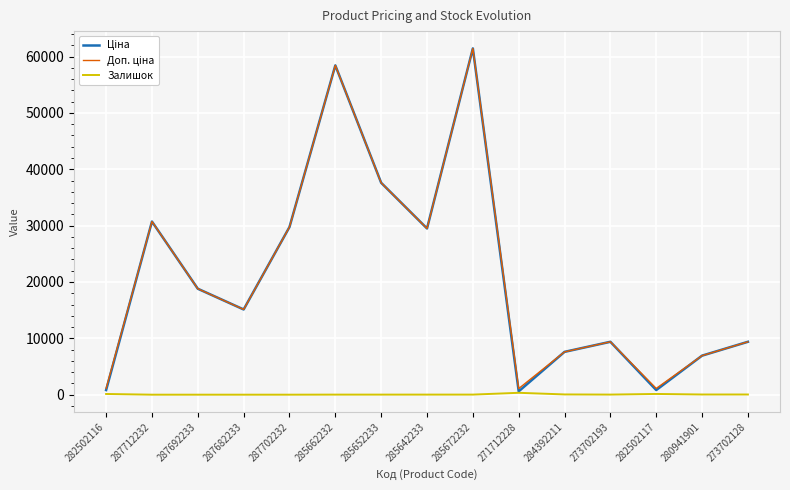

At which label does Залишок first exceed 15?

282502116